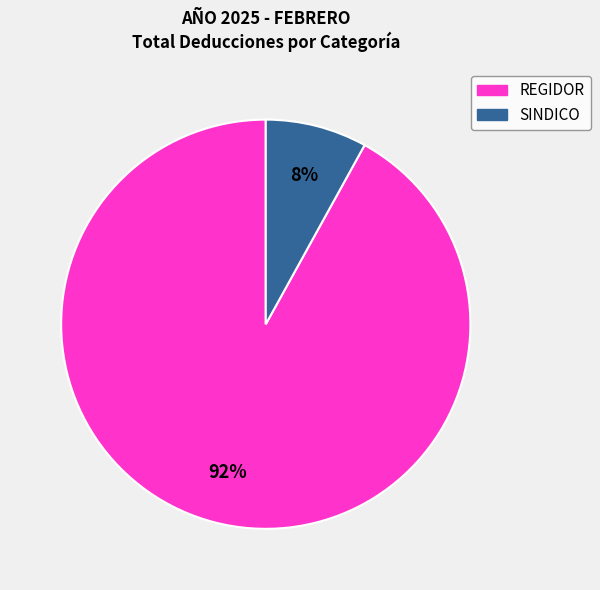

Is it true that REGIDOR is 97% of the pie?

False